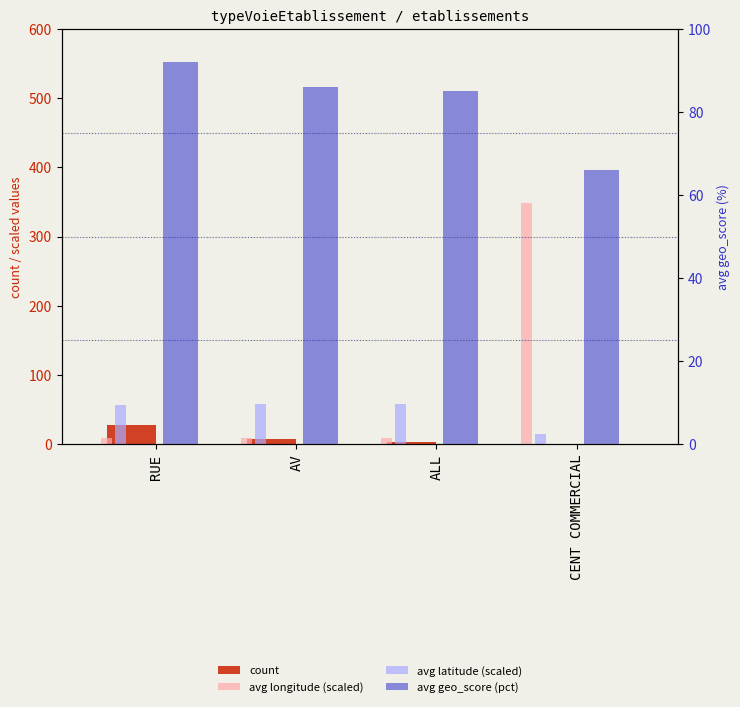

What is the label of the 1st bar from the left?

RUE